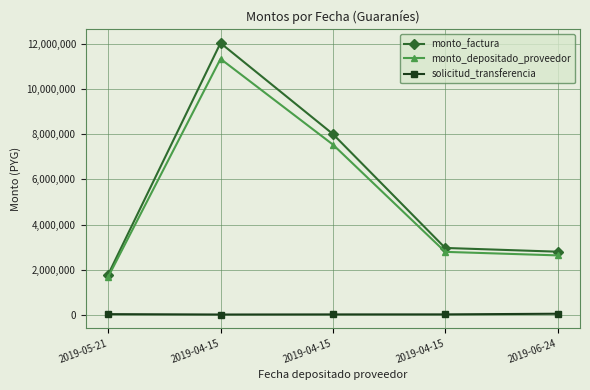

True or false: monto_factura has a value of 12027500 at 2019-04-15.

True